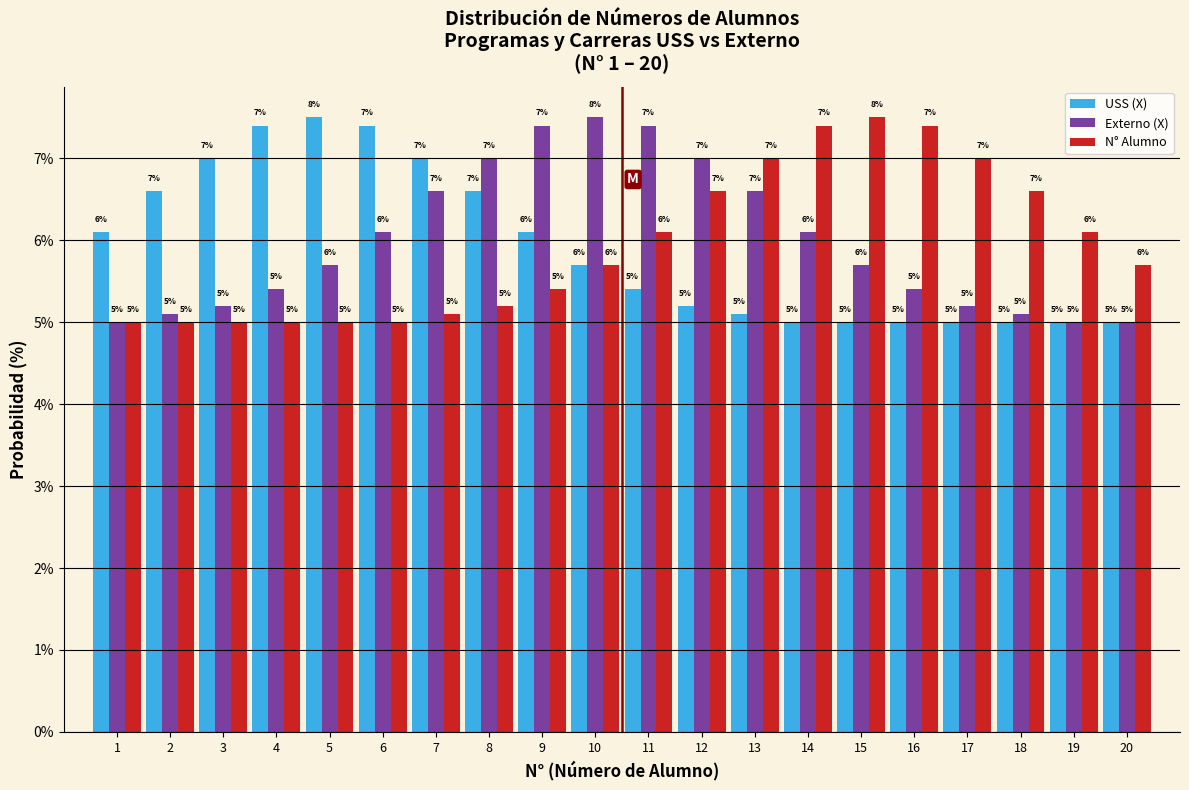

True or false: USS (X) has a value of 3.7 at 10.

False